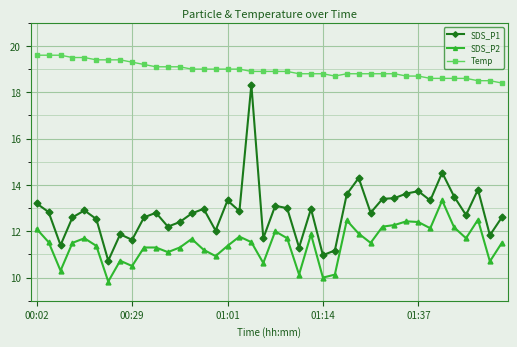

How many distinct data groups are displayed?

3